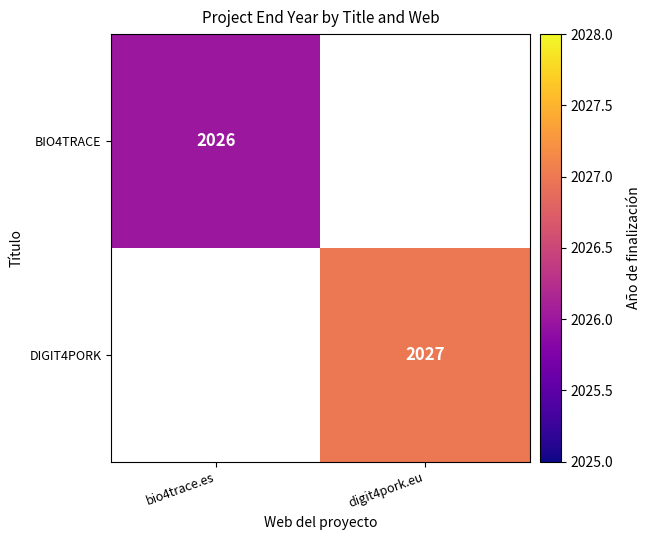

True or false: BIO4TRACE has a value of 3208 at bio4trace.es.

False